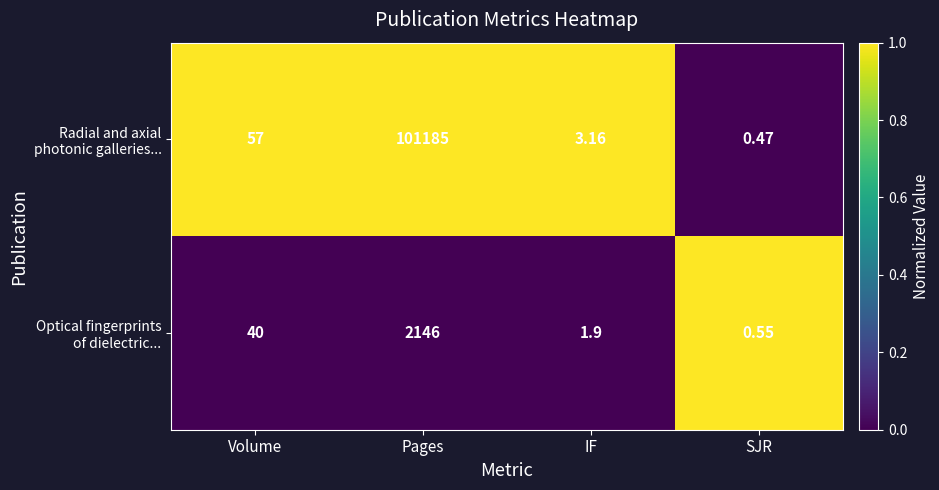

At which category does the chart reach its peak across all series?

Pages